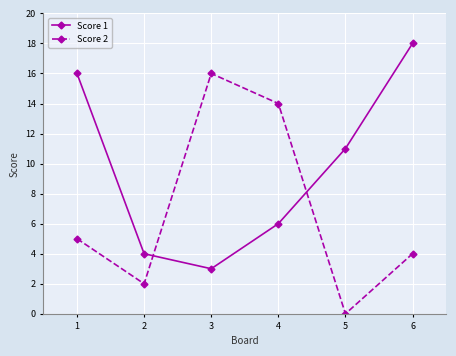

What is the value of the Score 2 point at the 3rd from the left?

16